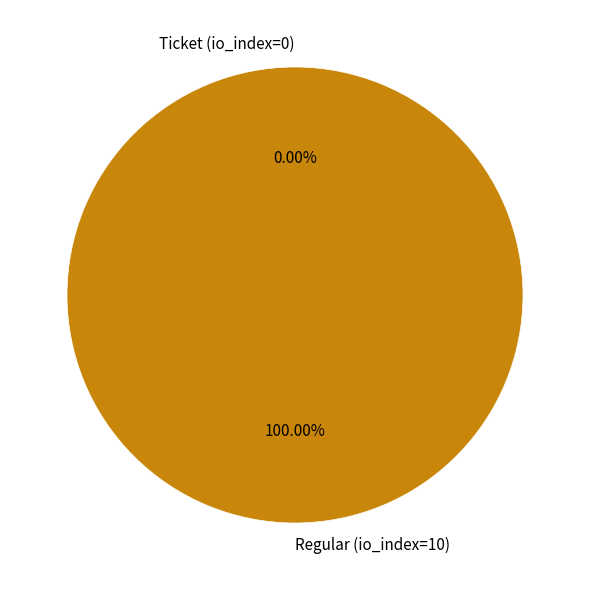

Rank the categories by value from highest to lowest.

Regular (io_index=10), Ticket (io_index=0)